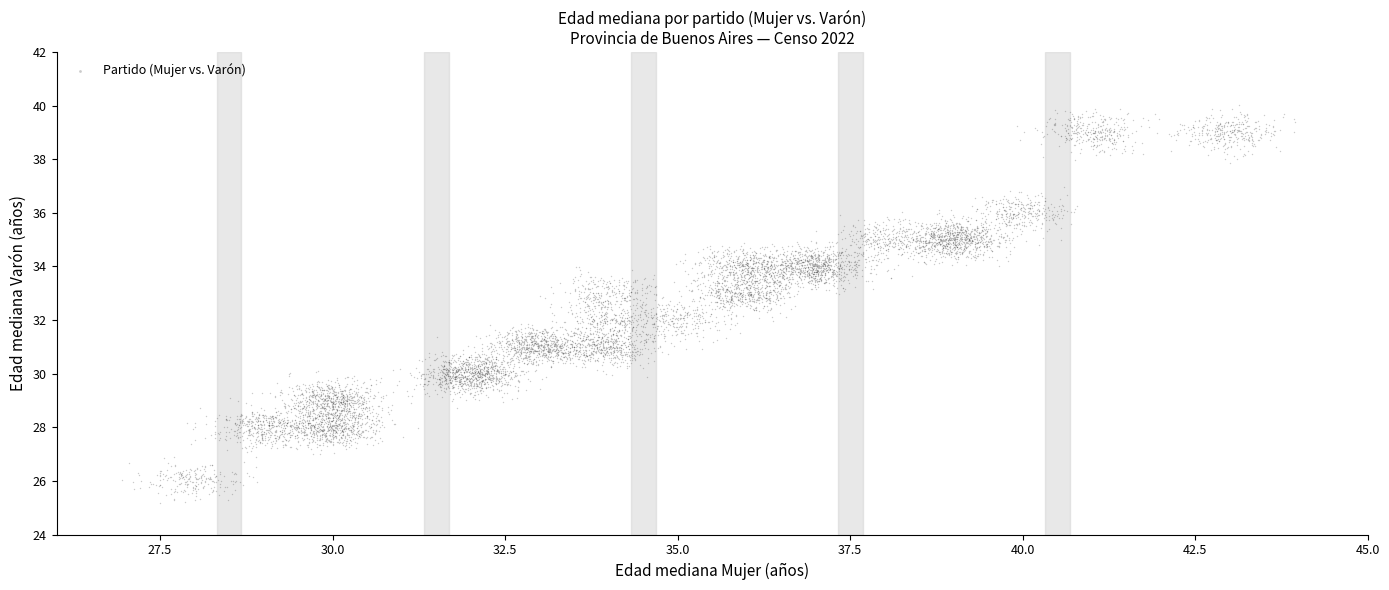

What is the range of X values (max minus min)?

12.1